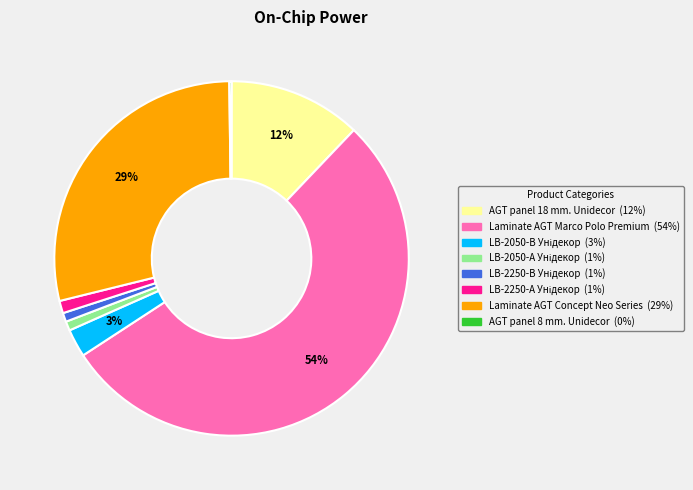

What is the largest slice in the pie chart?

Laminate AGT Marco Polo Premium